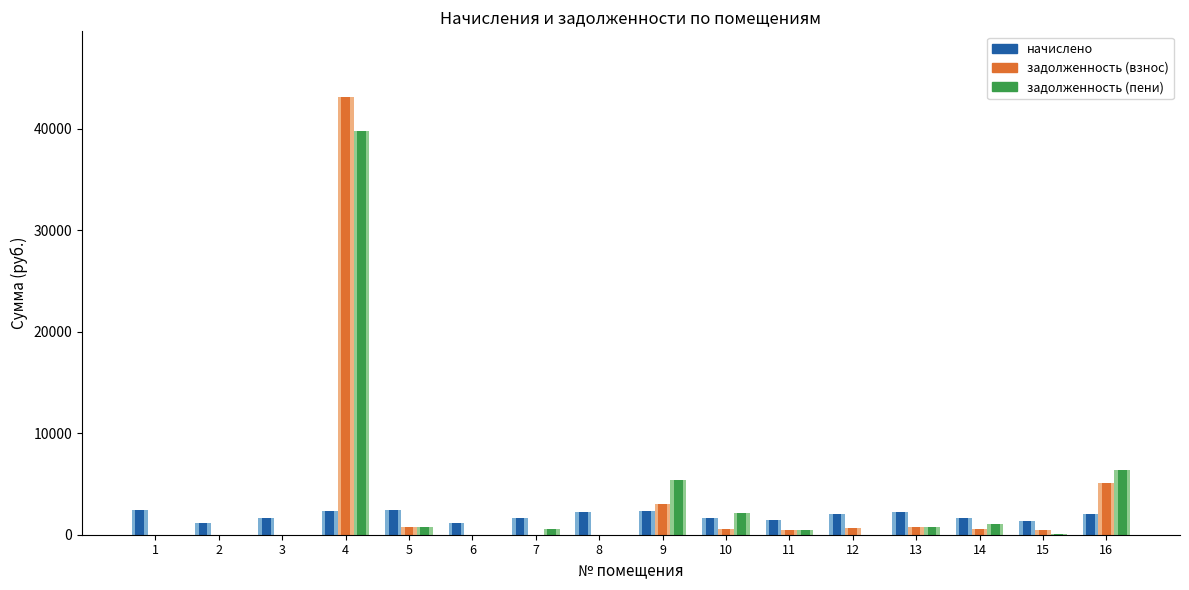

How many bars are there in each group?

3